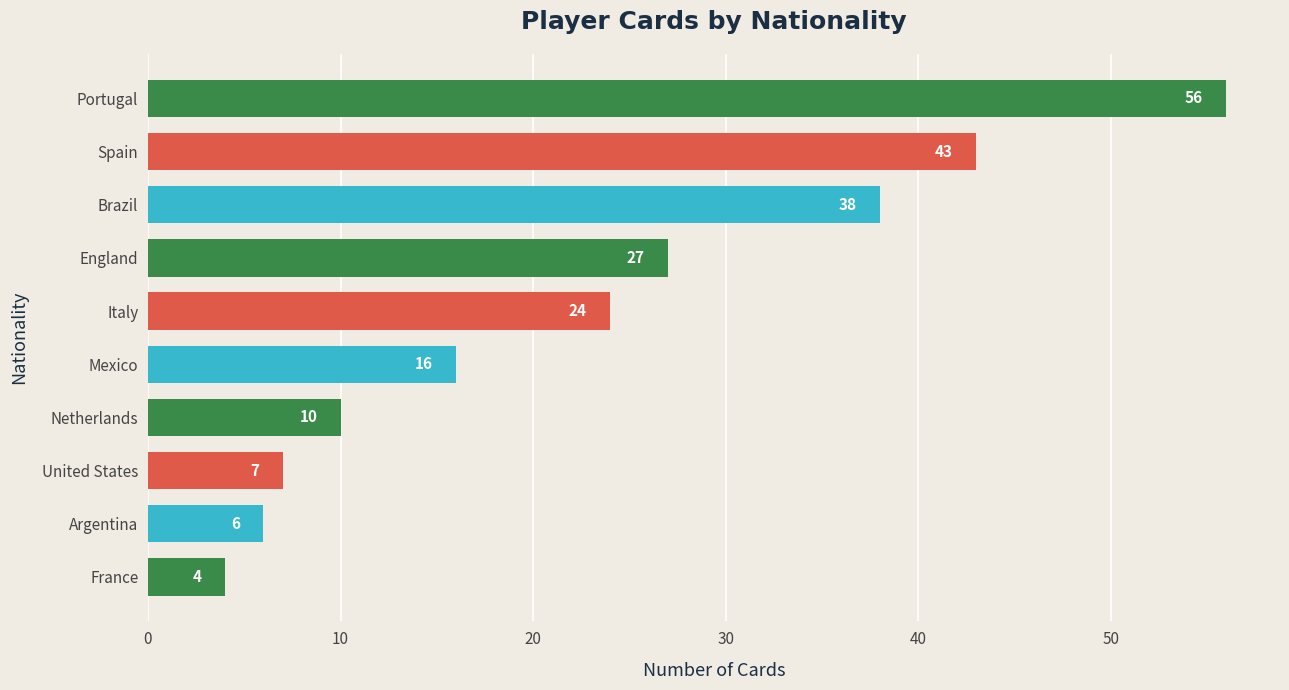

Rank the categories by value from highest to lowest.

Portugal, Spain, Brazil, England, Italy, Mexico, Netherlands, United States, Argentina, France